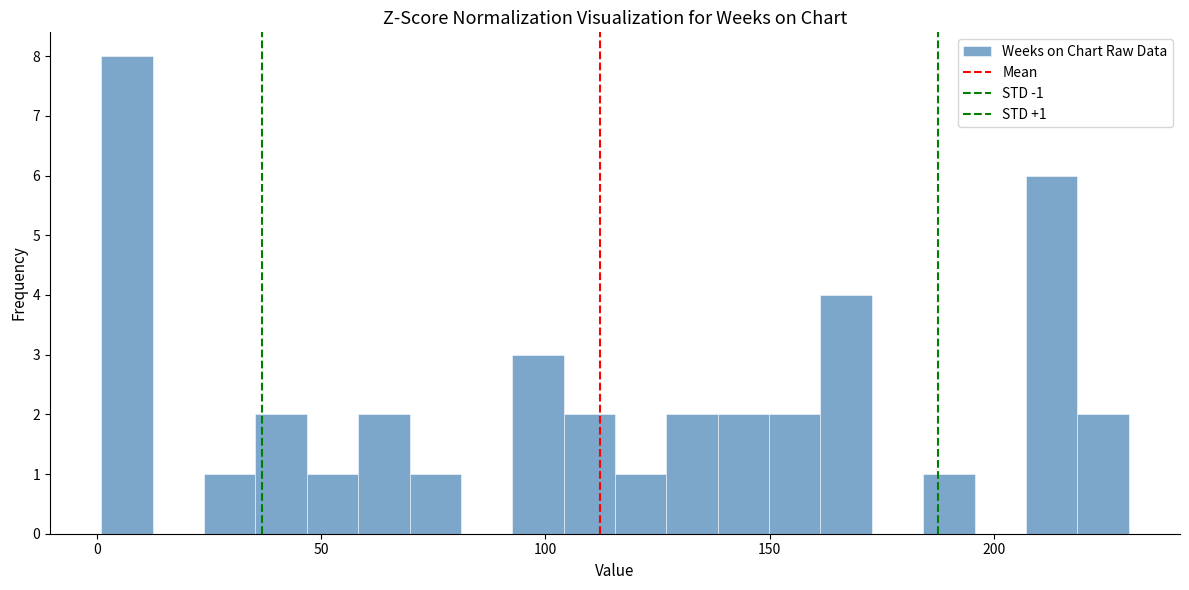

Read against the x-axis, roughly where is the centre of the tallest bar?

5